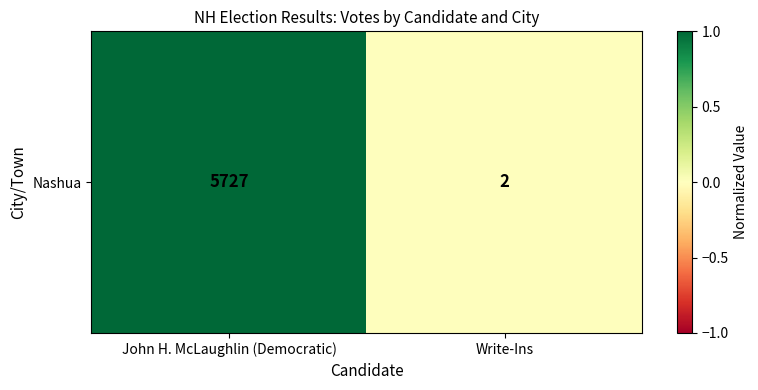

Rank the categories by value from highest to lowest.

John H. McLaughlin (Democratic), Write-Ins